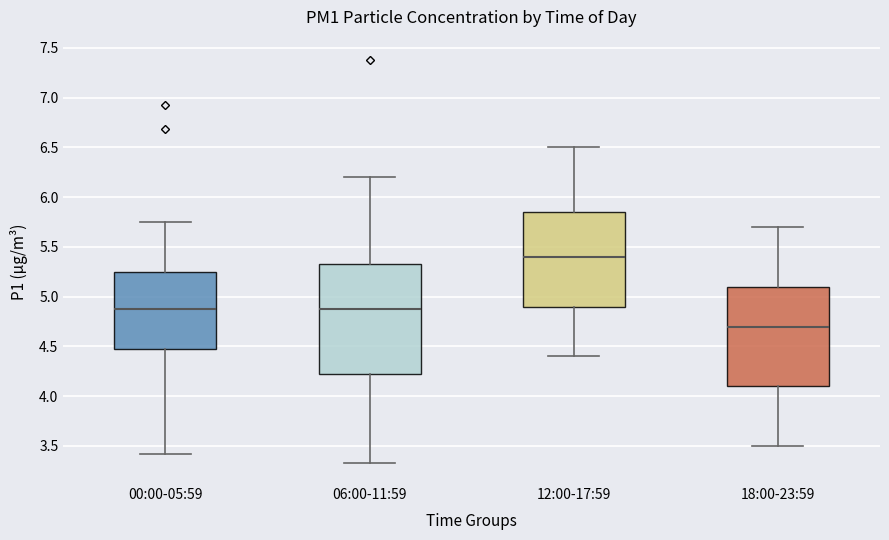

Reading left to right, read every box against the y-axis: the position of its median line, the range the box covers, and the ends of its whiskers. The values are not printed on the chart, so give them approximately, as read against the axis.

00:00-05:59: median 4.90, box 4.45 to 5.25, whiskers 3.40 to 5.75
06:00-11:59: median 4.90, box 4.20 to 5.35, whiskers 3.35 to 6.20
12:00-17:59: median 5.40, box 4.90 to 5.85, whiskers 4.40 to 6.50
18:00-23:59: median 4.70, box 4.10 to 5.10, whiskers 3.50 to 5.70